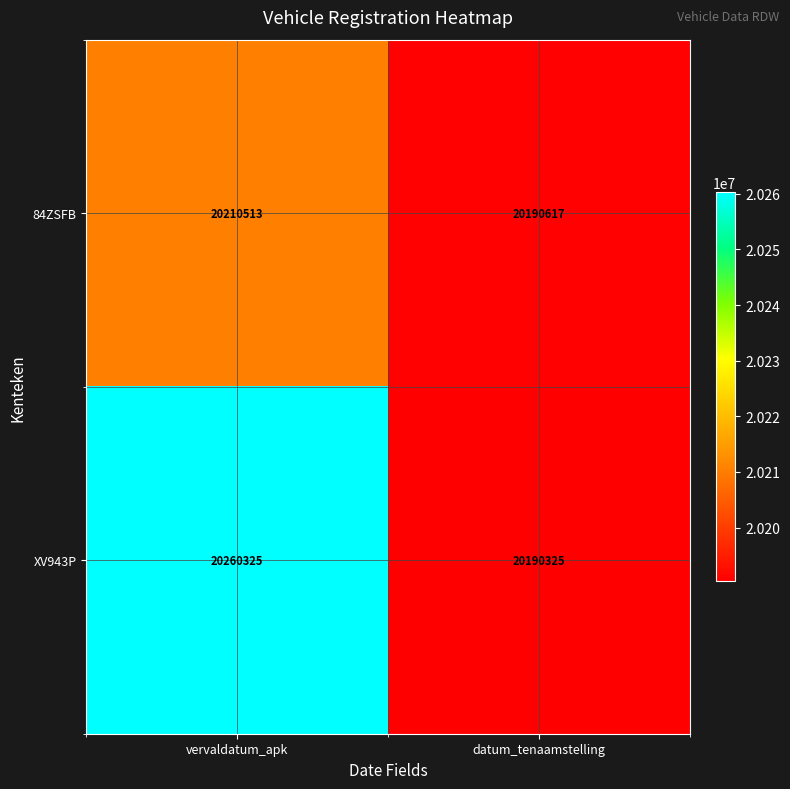

Which category has the highest value across all series?

vervaldatum_apk